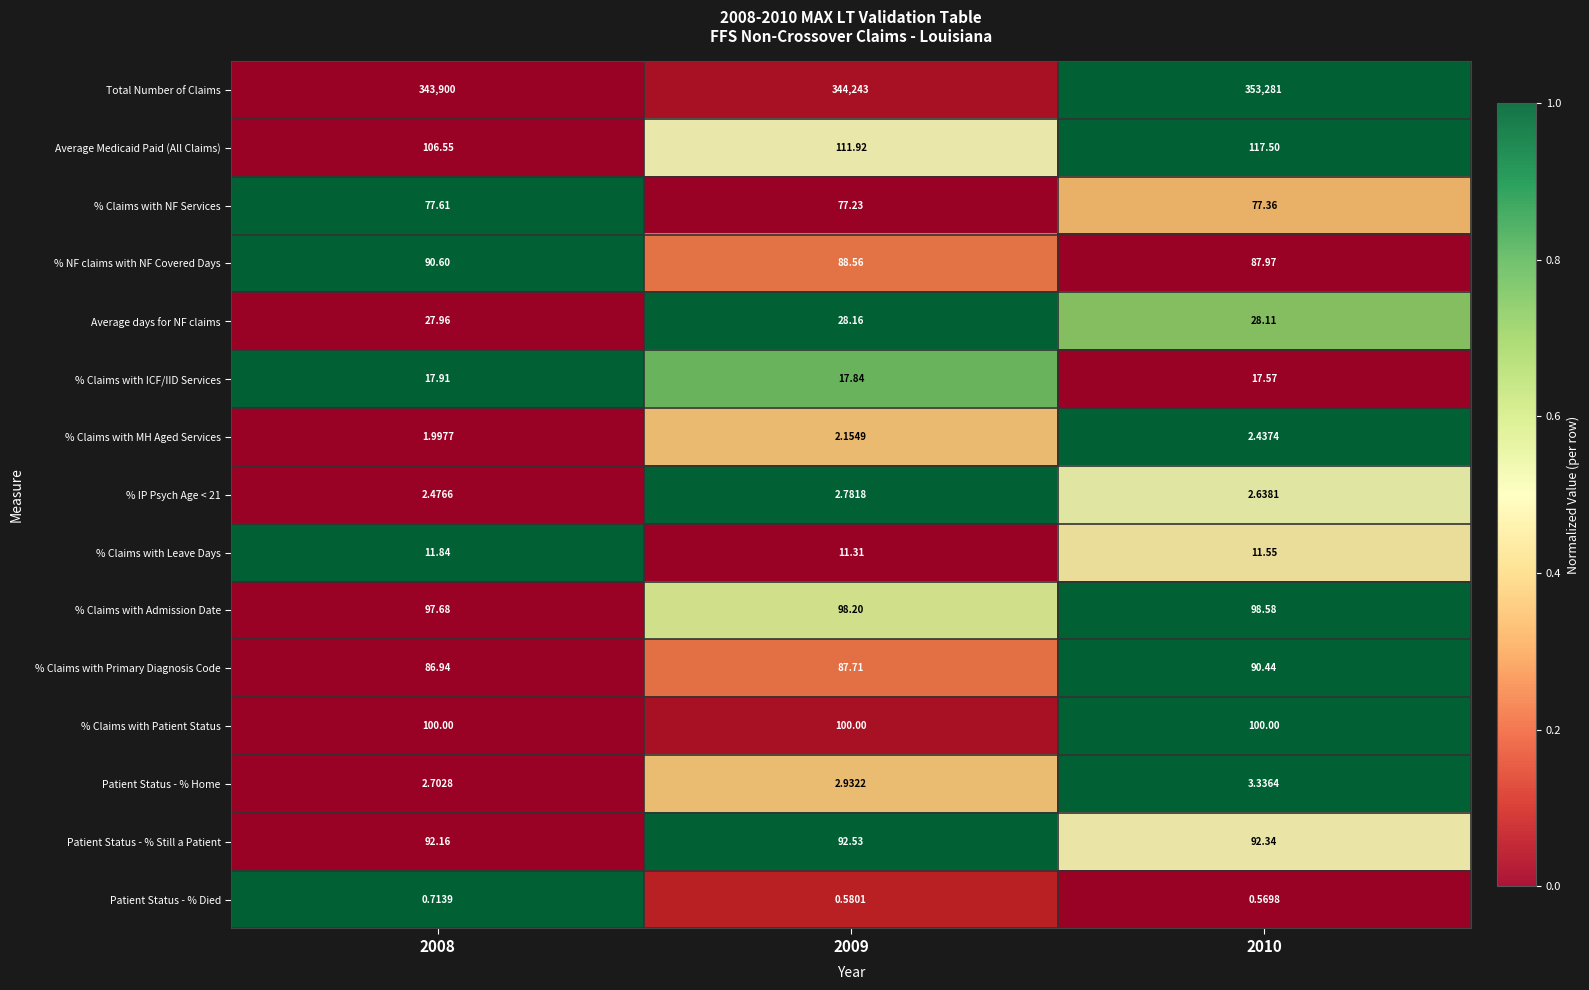

Which series has the widest spread of values?

Total Number of Claims